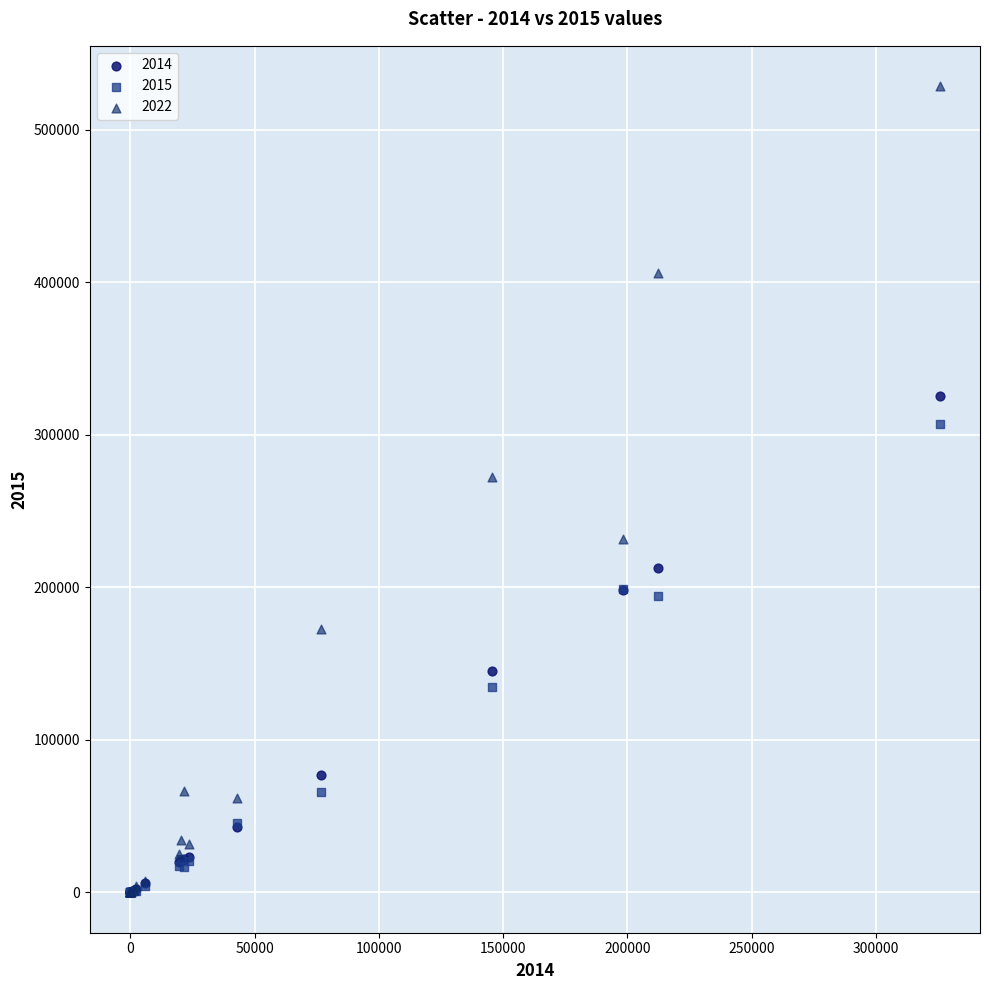

Across all series, what Y value is closest to 264250?

272000.0